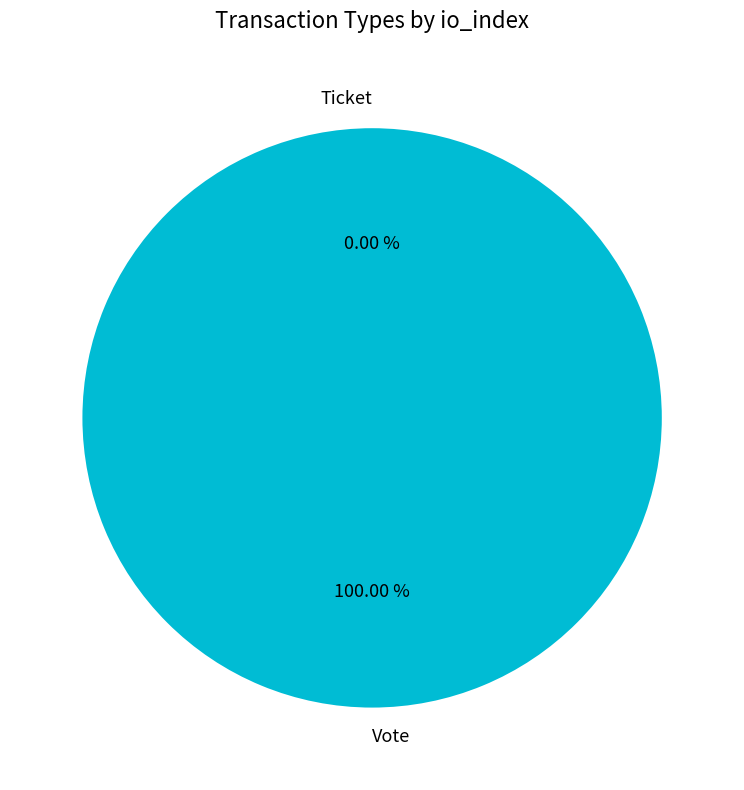

To the nearest percent, what portion does Vote represent?

100%